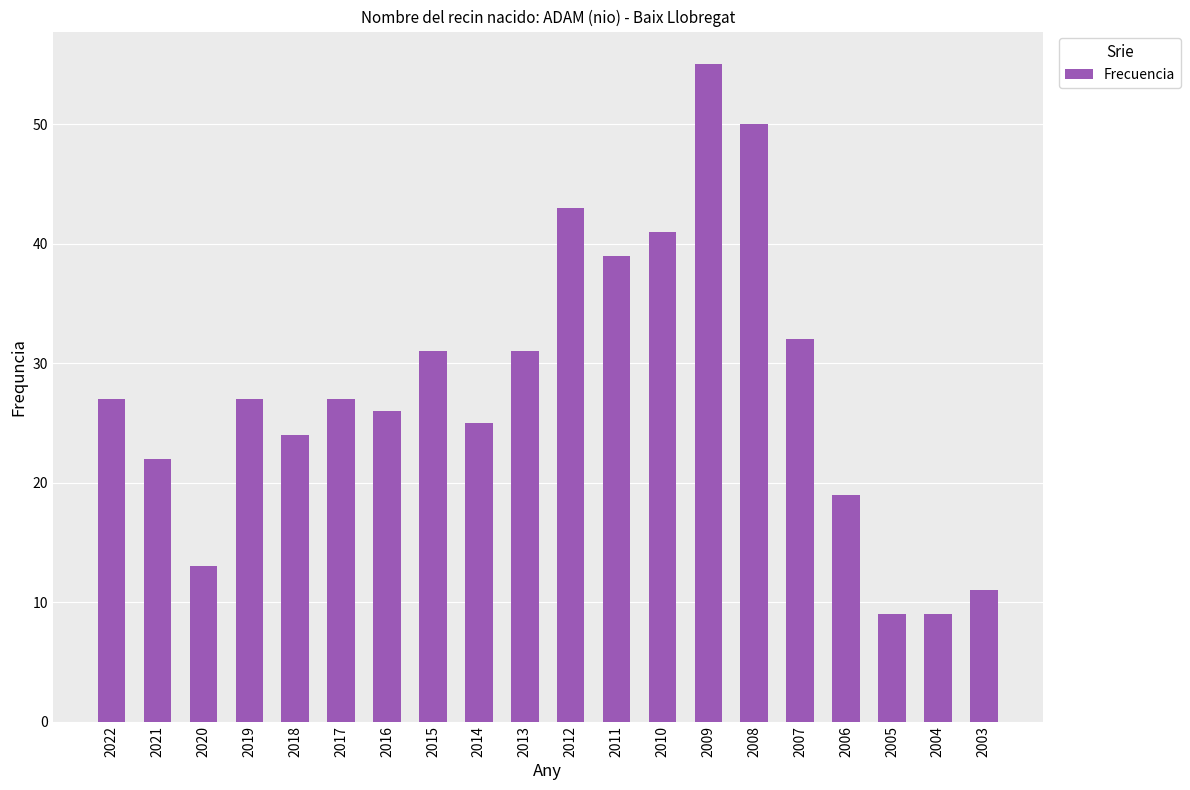

What is the change in value from 2022 to 2005?

-18